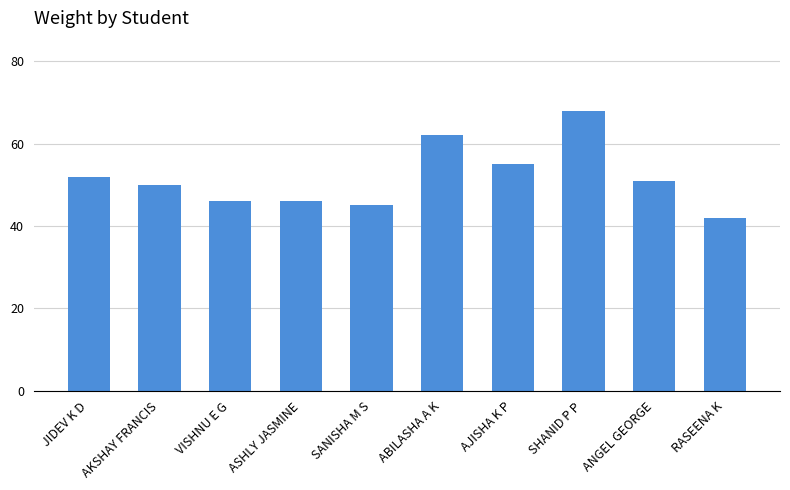

Count the number of data series in this chart.

1